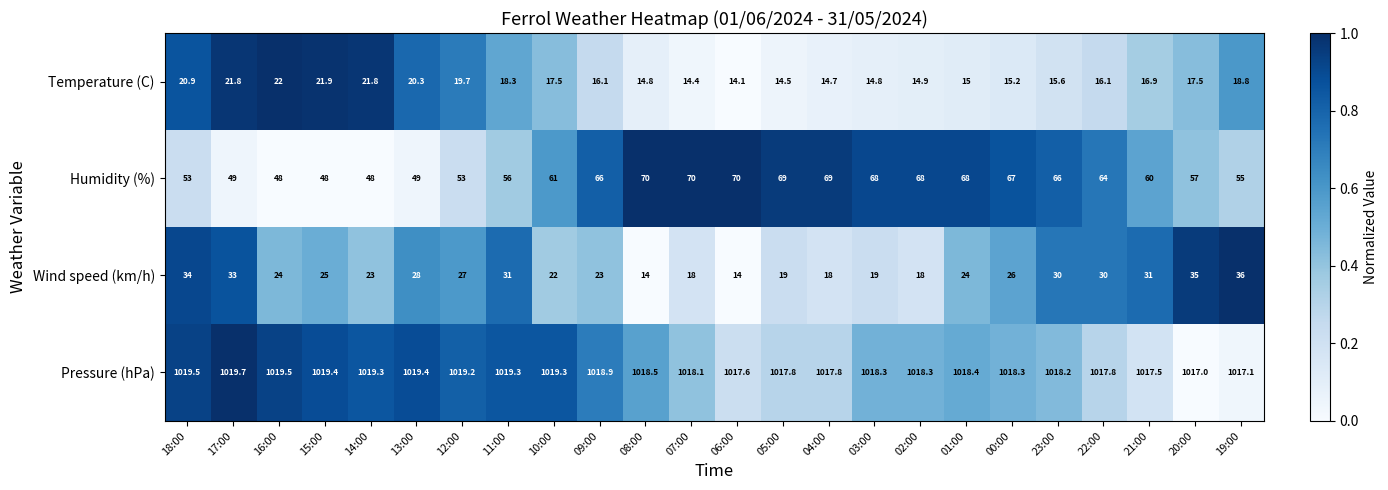

How many data points in Temperature (C) are above 16?

14